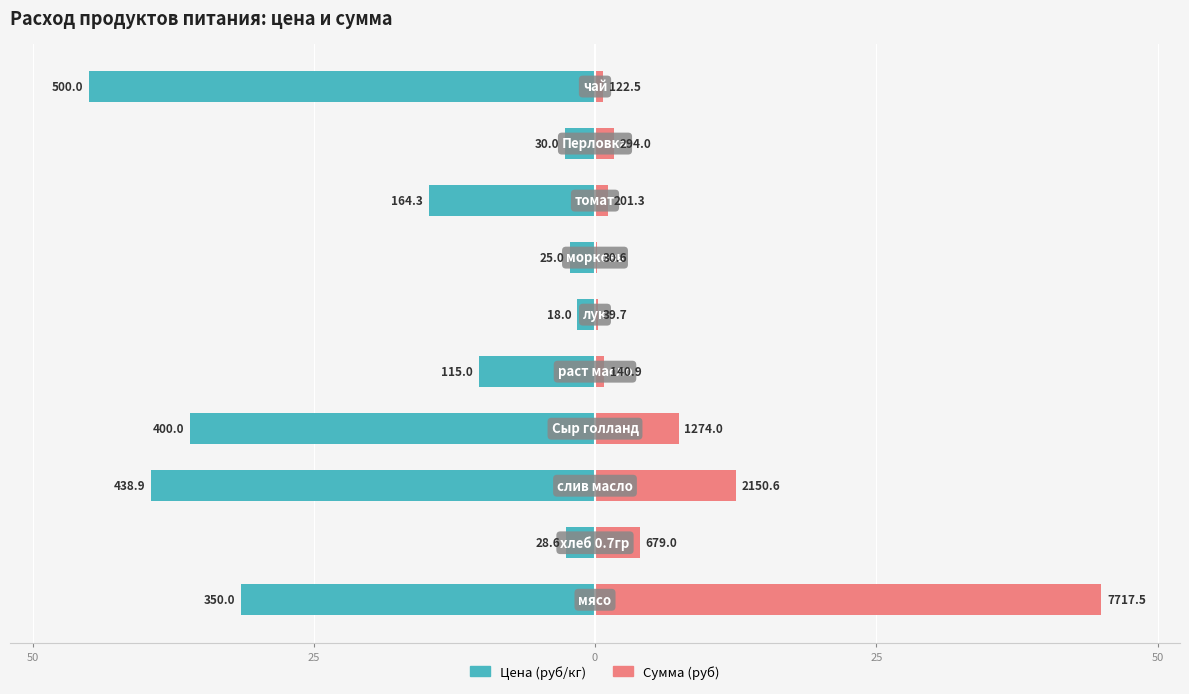

How many groups of bars are there?

10